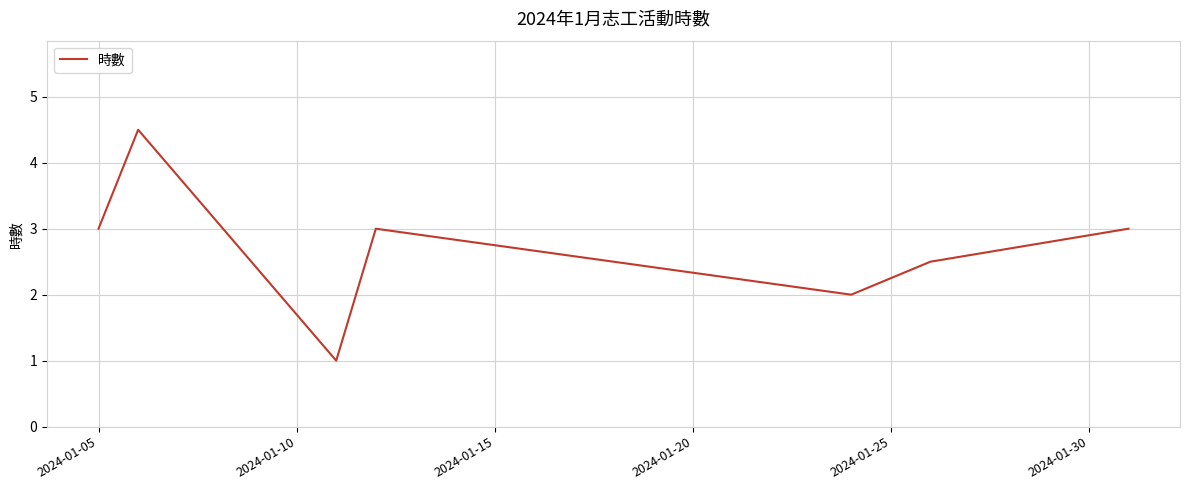

What is the sum of all values?

19.0